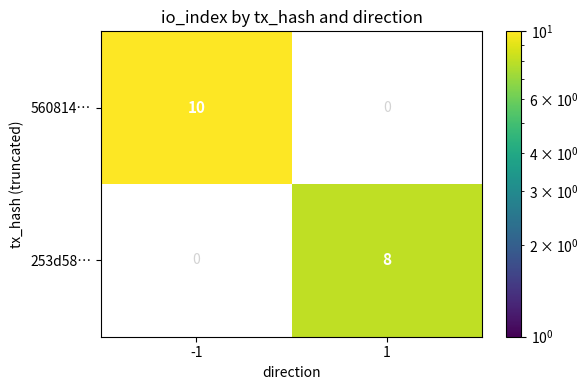

Is the value of 253d58… at 1 greater than the value of 560814… at -1?

No